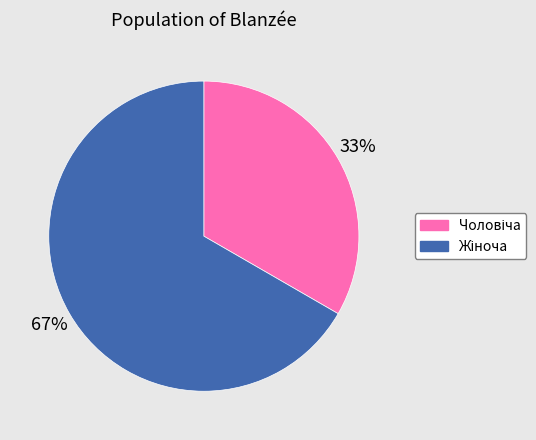

How many slices are in this pie chart?

2